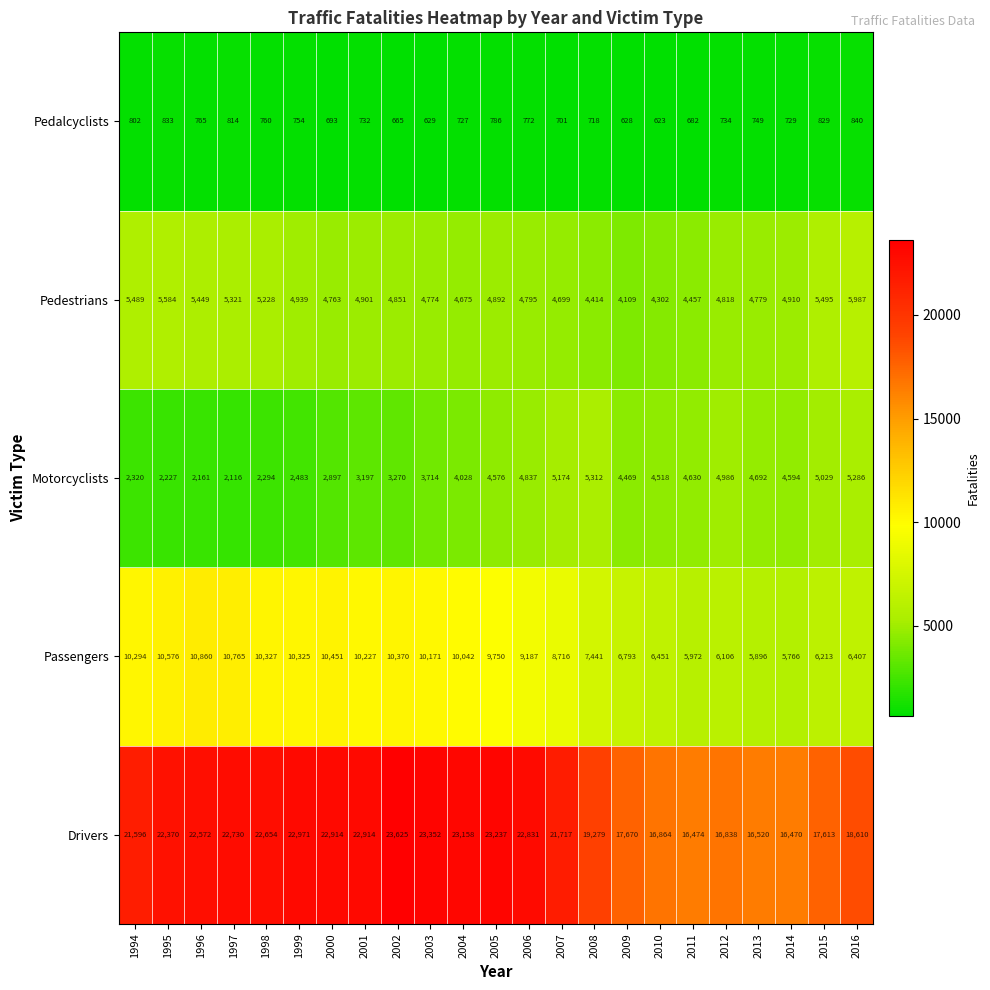

What is the sum of the Passengers values at 2007 and 1998?

19043